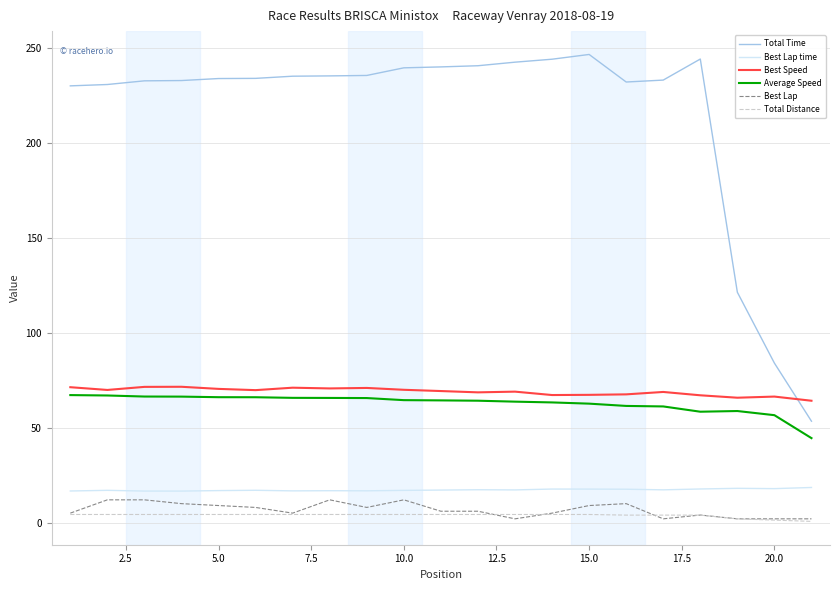

Which series has the widest spread of values?

Total Time